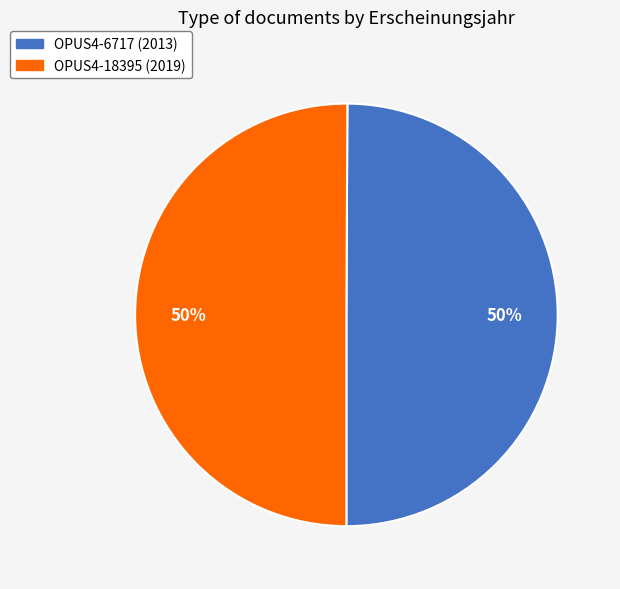

What is the ratio of the value at OPUS4-18395 (2019) to the value at OPUS4-6717 (2013)?

1.0